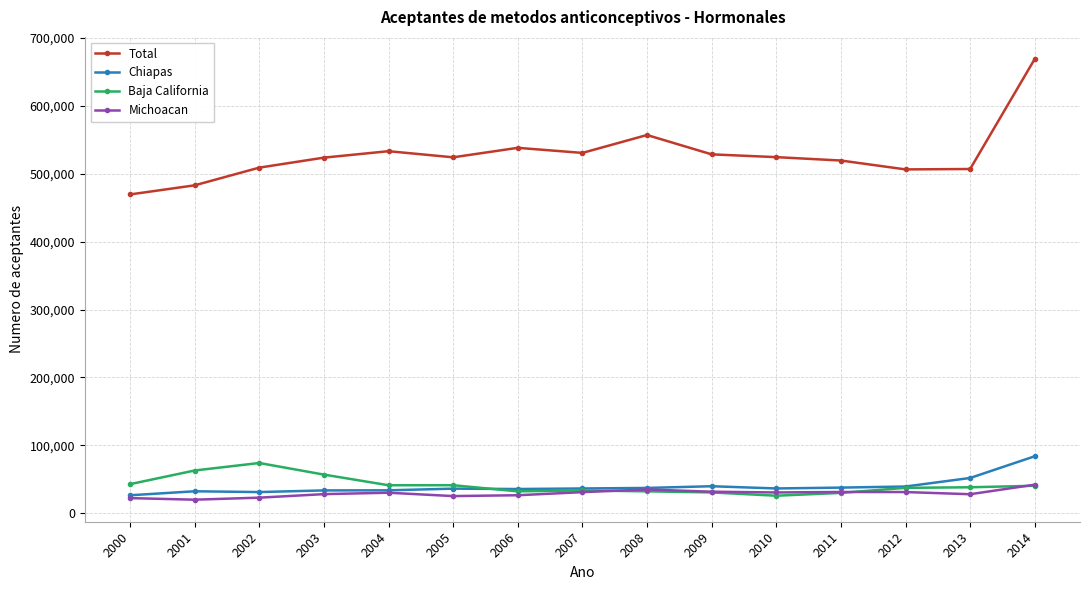

What is the minimum value shown in the chart?

20112.0